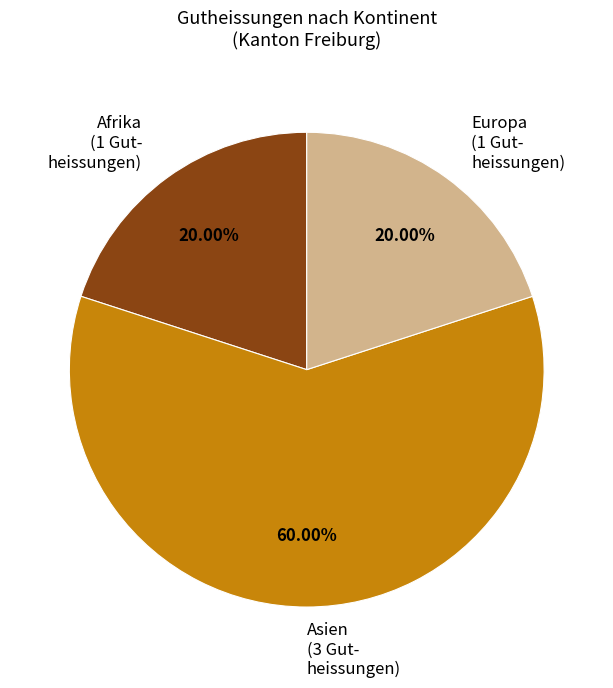

Is there a majority slice in this chart?

Yes